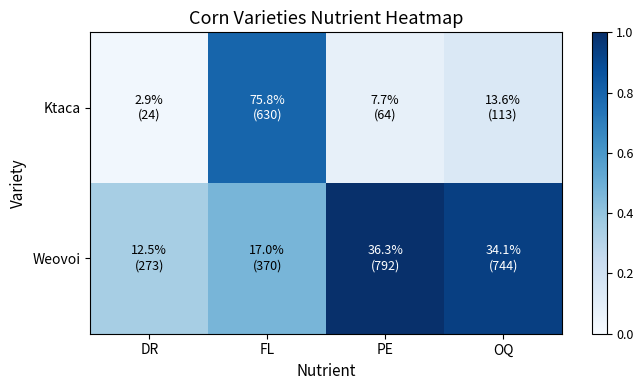

Rank the series by their maximum value, from highest to lowest.

Weovoi, Ktaca